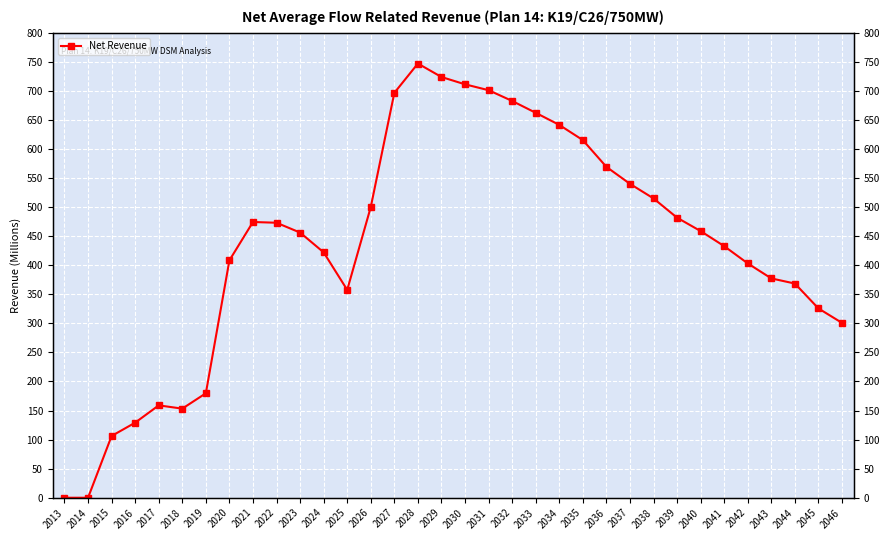

Where is the data nearest to the value 373?

2043